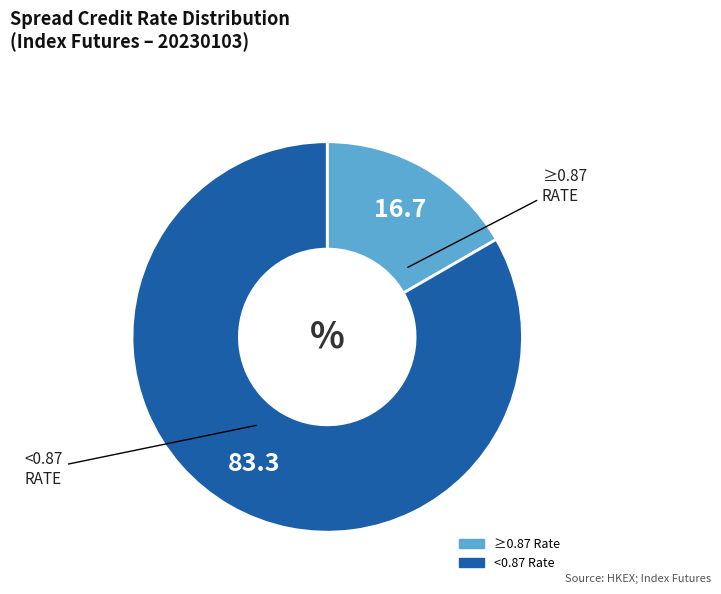

Does any single category account for the majority?

Yes